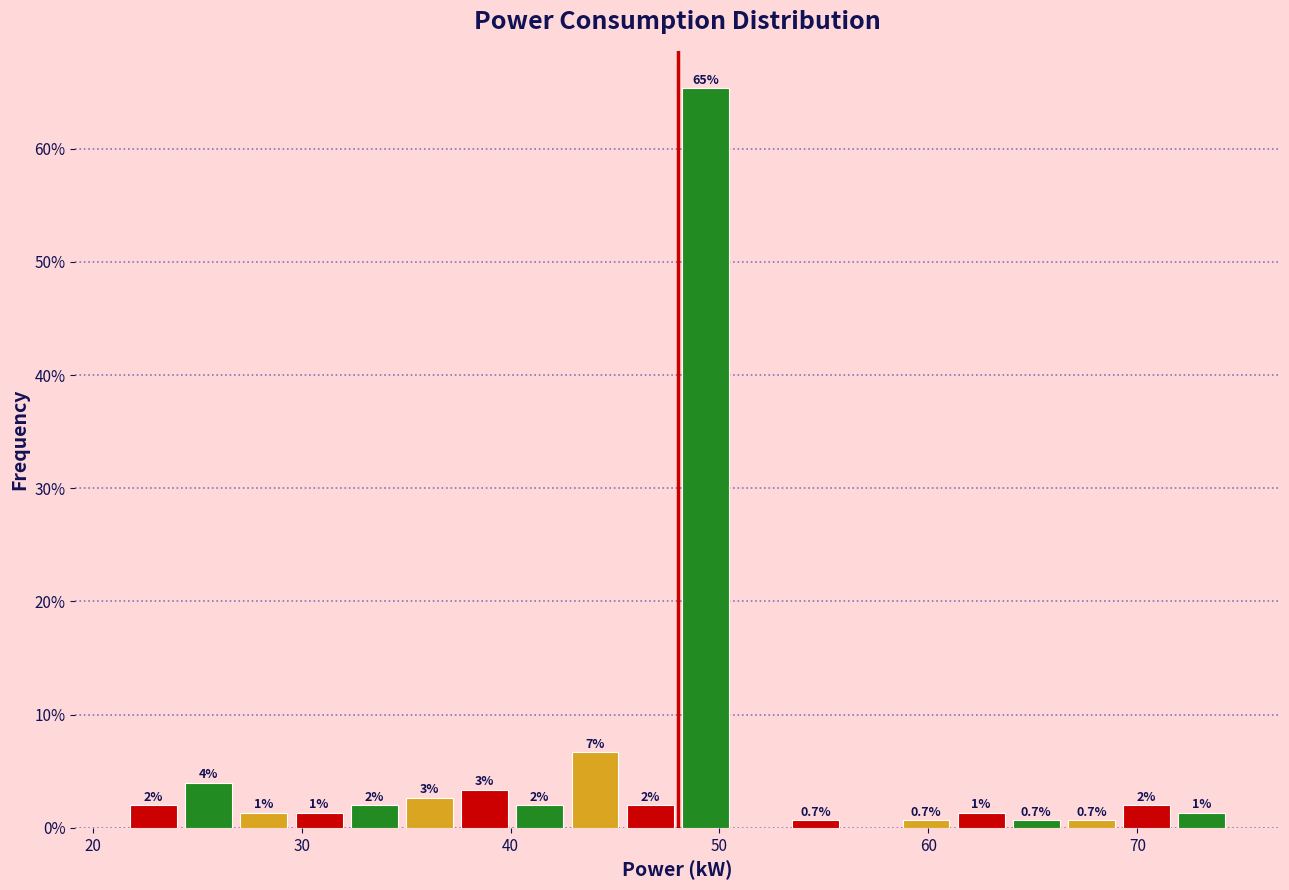

Around what value on the x-axis is the tallest bar? Give the approximate position of its centre, as read against the axis.

49